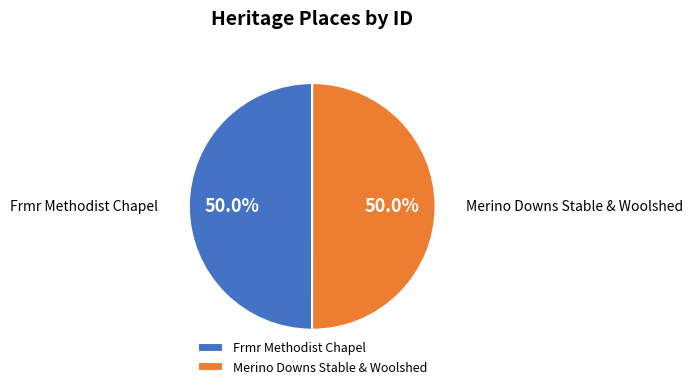

What is the ratio of the value at Merino Downs Stable & Woolshed to the value at Frmr Methodist Chapel?

1.0